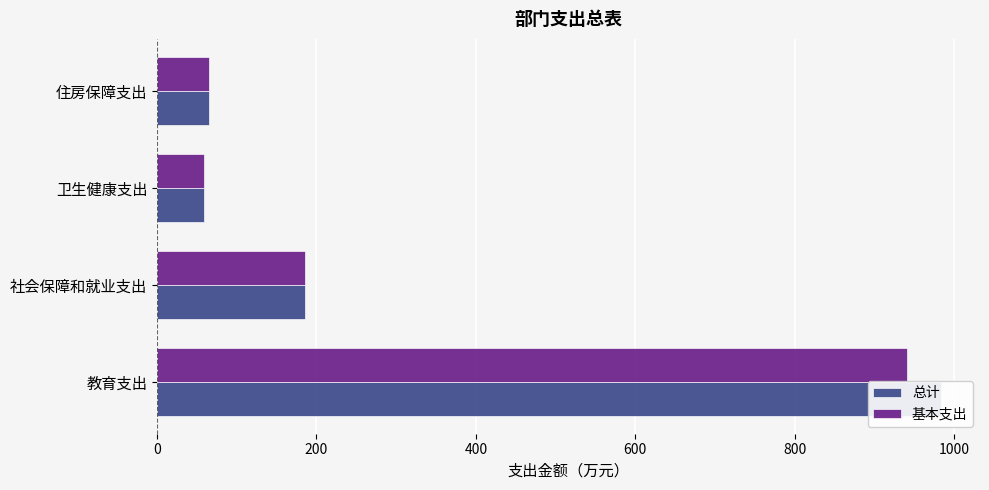

What is the value of the 总计 bar at the 2nd from the left?

185.2